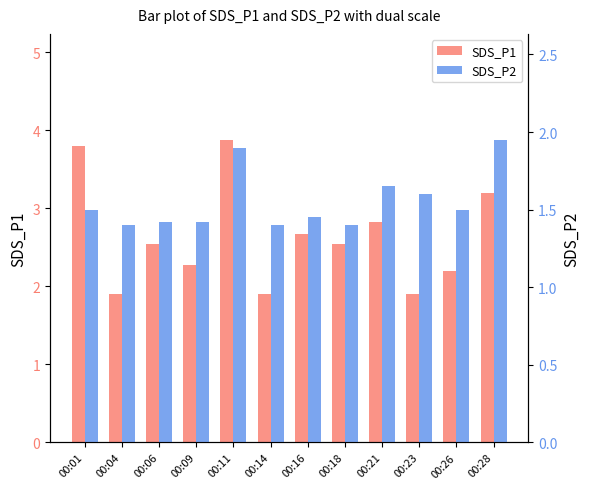

Reading left to right, what are all the values shown in this chart?

SDS_P1: 00:01=3.8	00:04=1.9	00:06=2.5	00:09=2.3	00:11=3.9	00:14=1.9	00:16=2.7	00:18=2.5	00:21=2.8	00:23=1.9	00:26=2.2	00:28=3.2
SDS_P2: 00:01=1.5	00:04=1.4	00:06=1.4	00:09=1.4	00:11=1.9	00:14=1.4	00:16=1.4	00:18=1.4	00:21=1.6	00:23=1.6	00:26=1.5	00:28=1.9